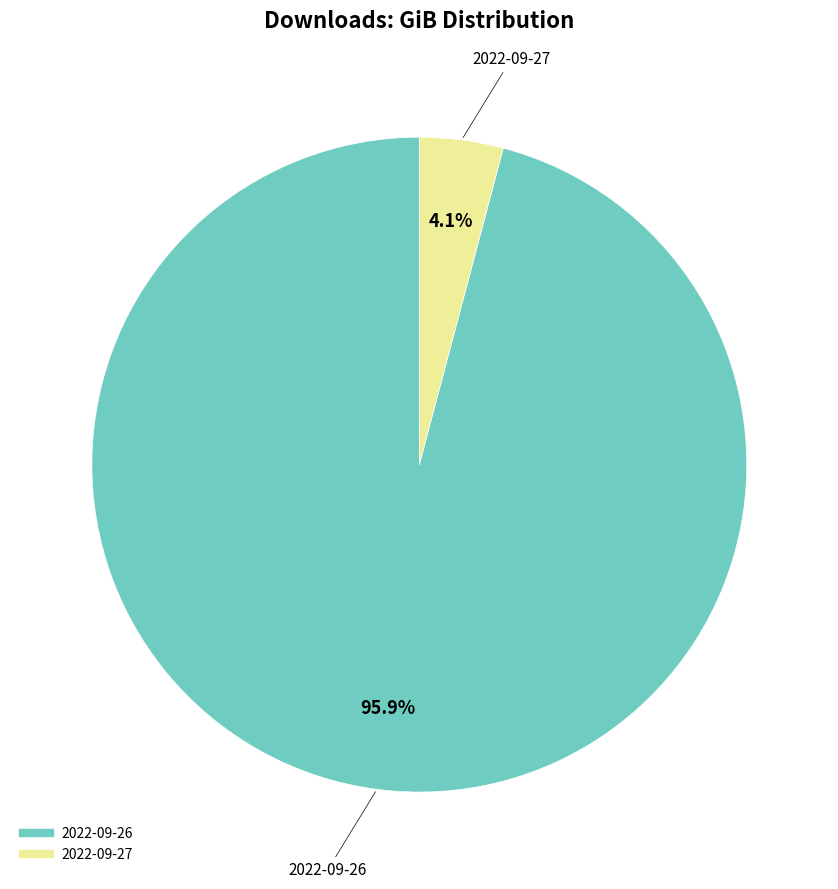

To the nearest percent, what portion does 2022-09-26 represent?

96%